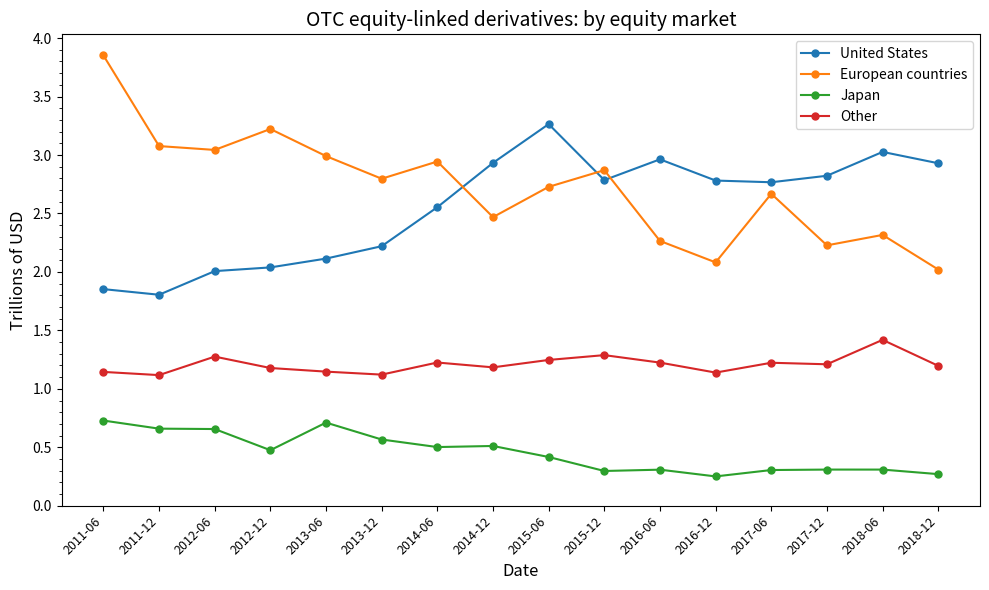

What is the sum of all United States values?

40.9